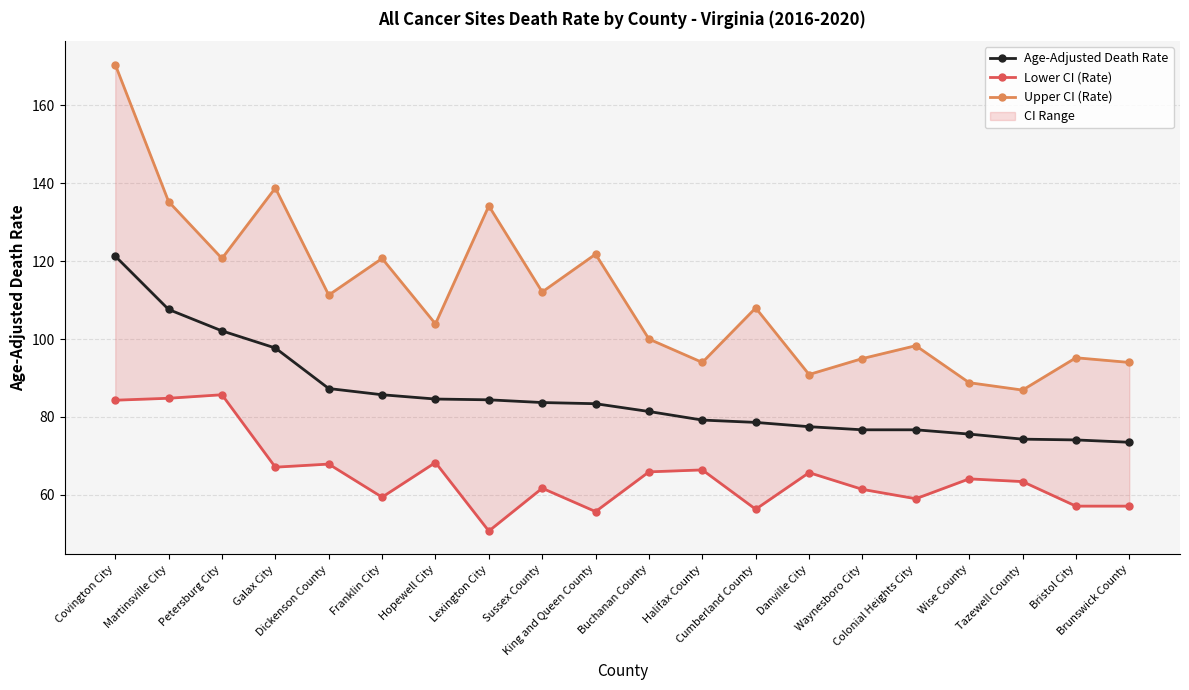

What is the label of the 6th point from the left?

Franklin City